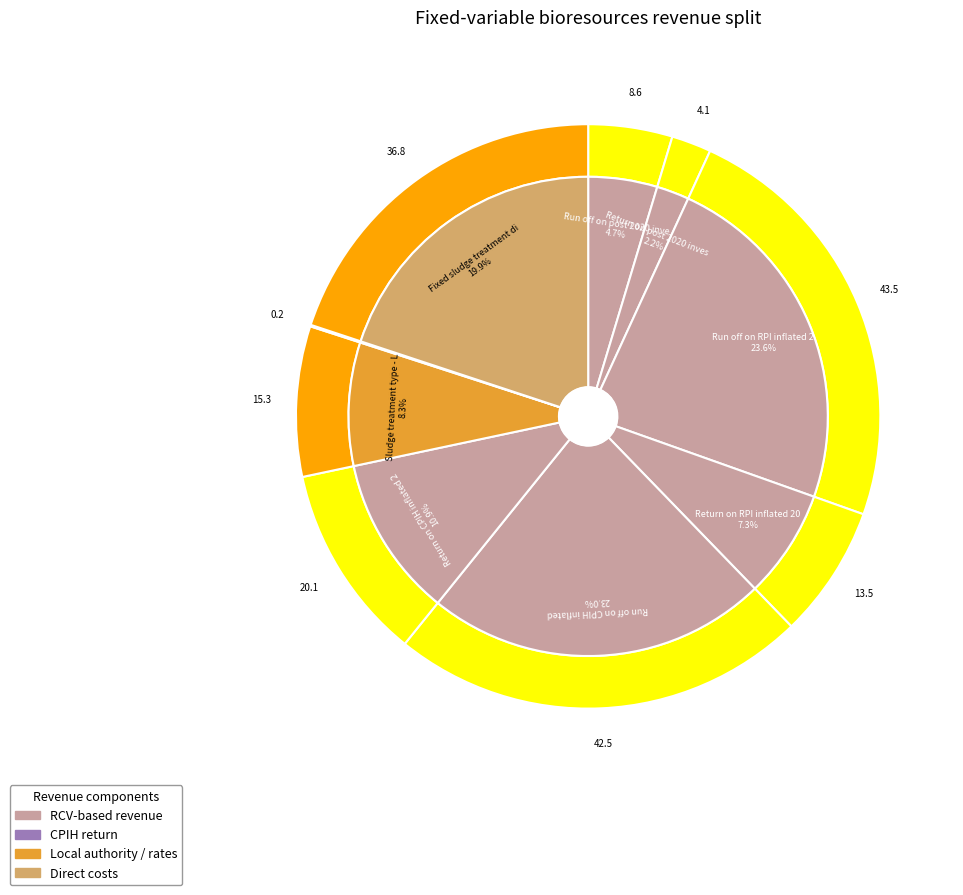

Is the sum of Fixed sludge treatment direct costs and Sludge disposal route - Local authority greater than half?

No